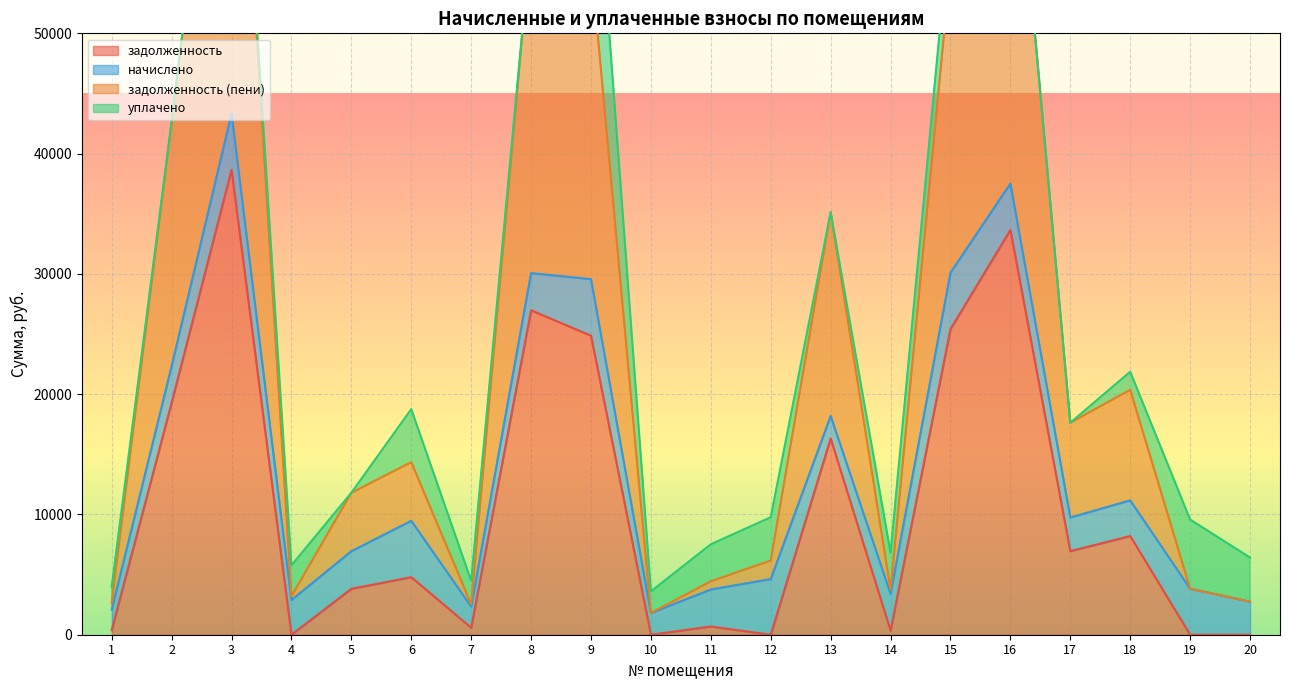

What value does the задолженность series have at 15?

25414.5